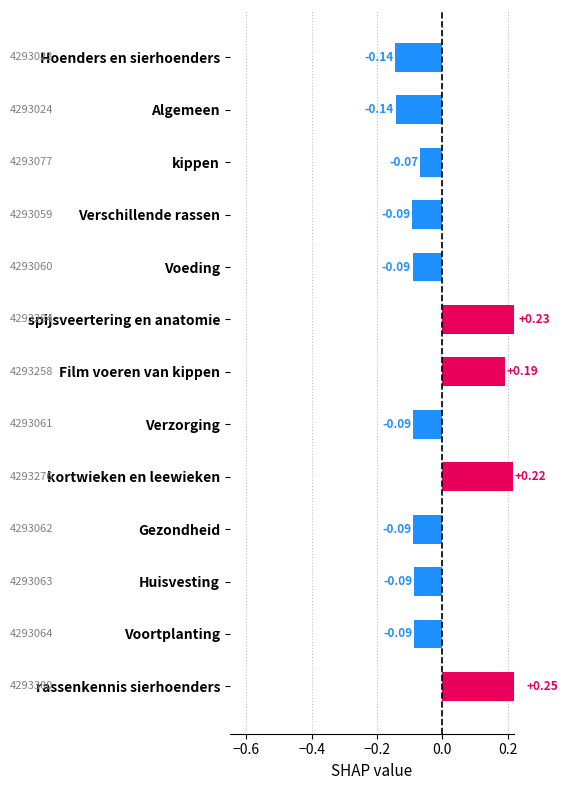

List the labels in order of value, largest first.

rassenkennis sierhoenders, spijsveertering en anatomie, kortwieken en leewieken, Film voeren van kippen, kippen, Voortplanting, Huisvesting, Gezondheid, Verzorging, Voeding, Verschillende rassen, Algemeen, Hoenders en sierhoenders